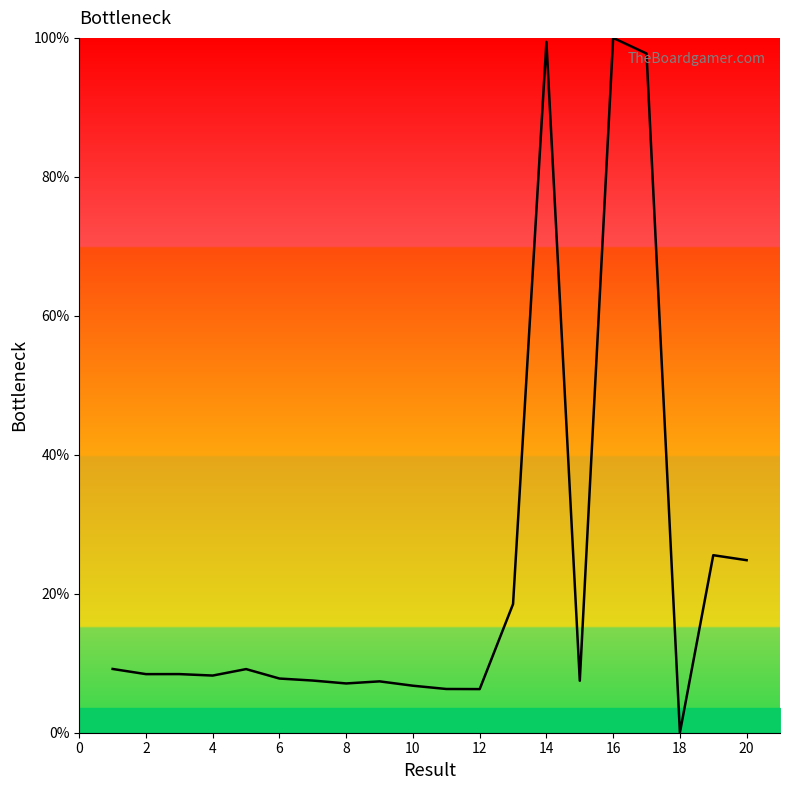

What is the maximum value shown in the chart?

100.0